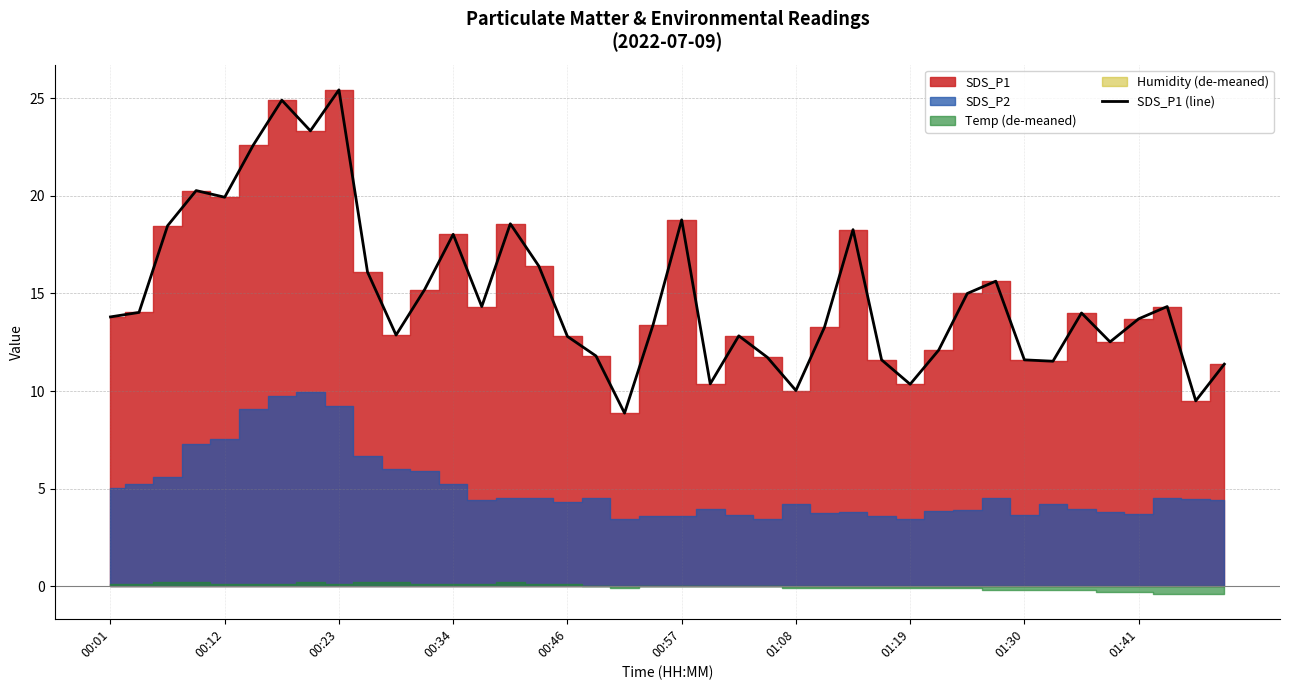

True or false: SDS_P1 (line) has a value of 17.7 at 00:23.

False